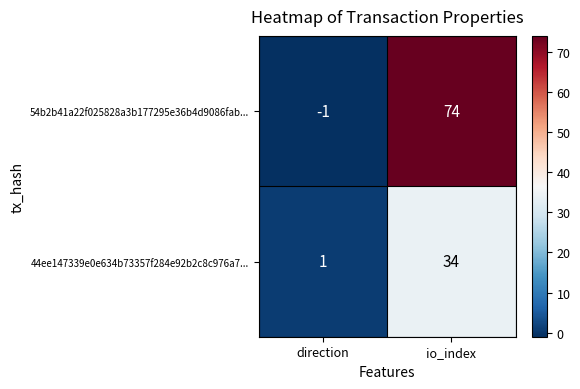

Is it true that 44ee147339e0e634b73357f284e92b2c8c976a7... equals 23 at io_index?

False